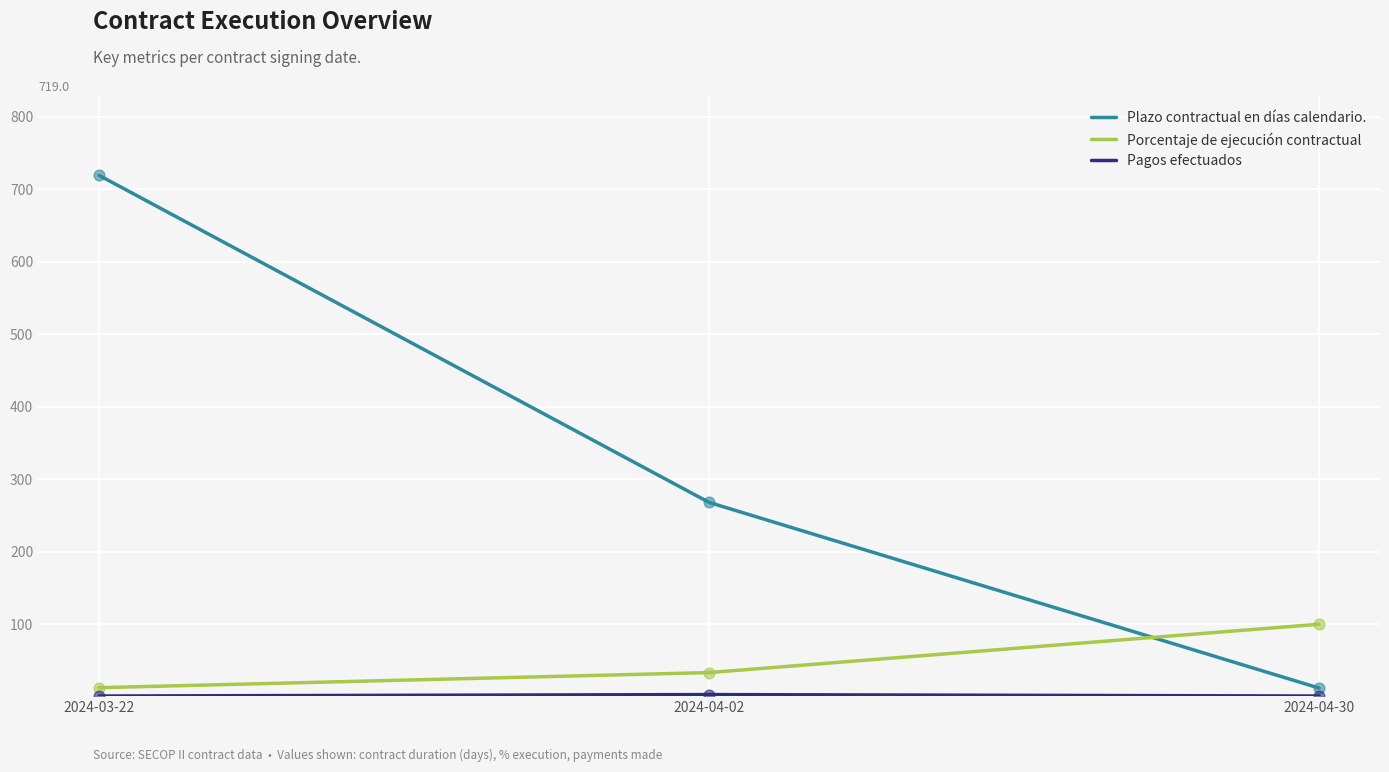

Which series has the largest range (max minus min)?

Plazo contractual en días calendario.